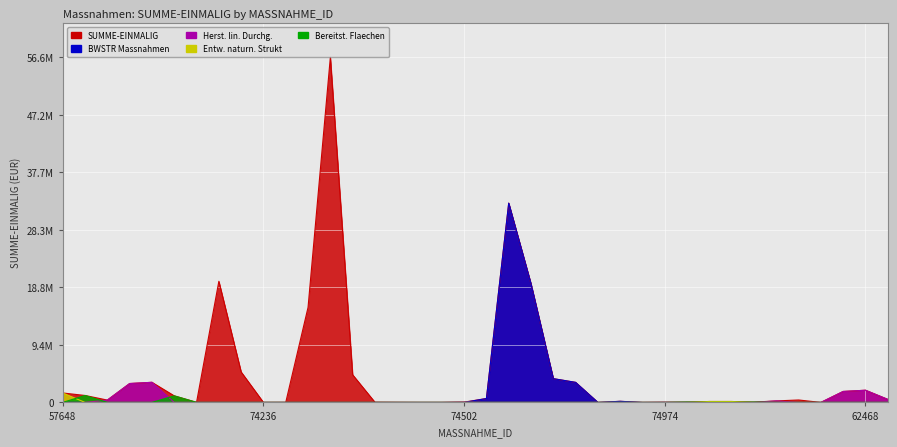

Count the number of categories in the chart.

38